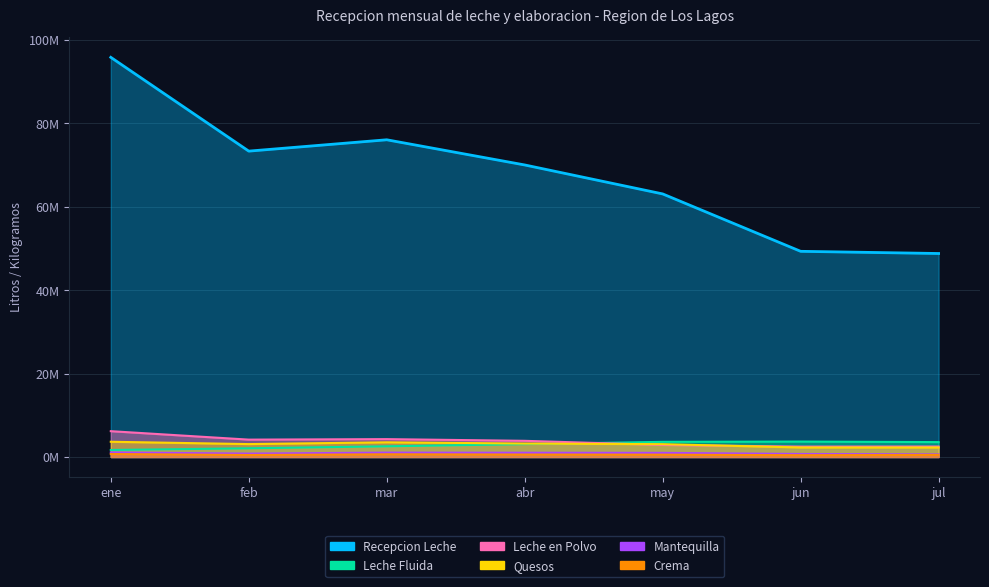

Which label corresponds to the smallest value in the chart?

jun